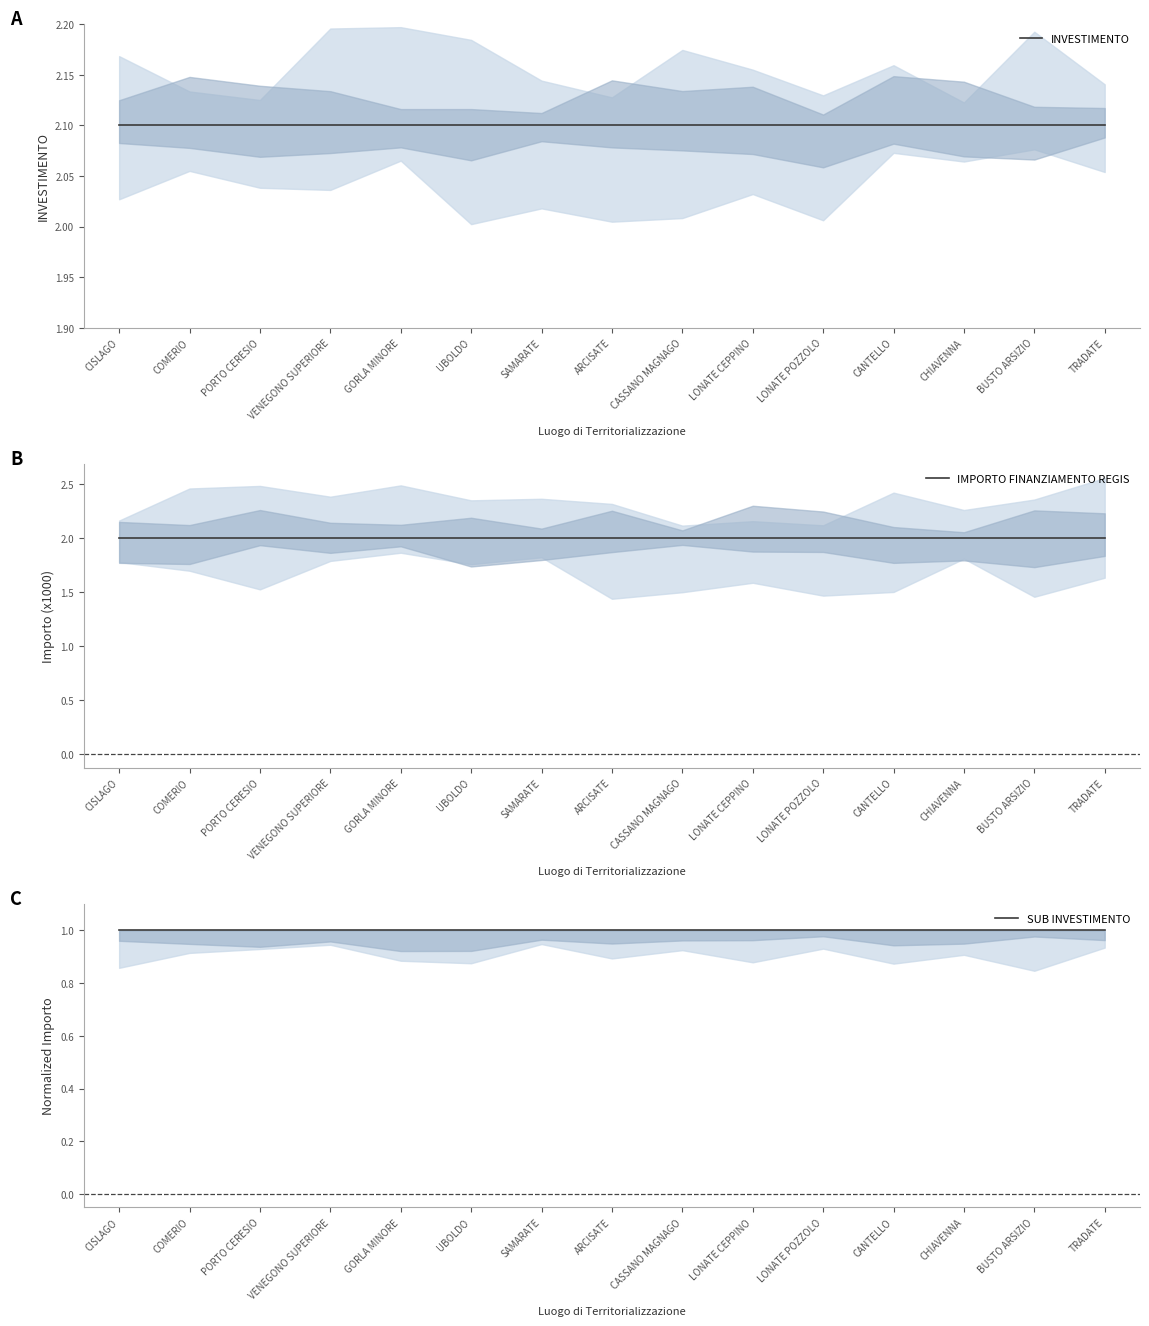

Between LONATE CEPPINO and CHIAVENNA, which series saw the biggest shift?

INVESTIMENTO